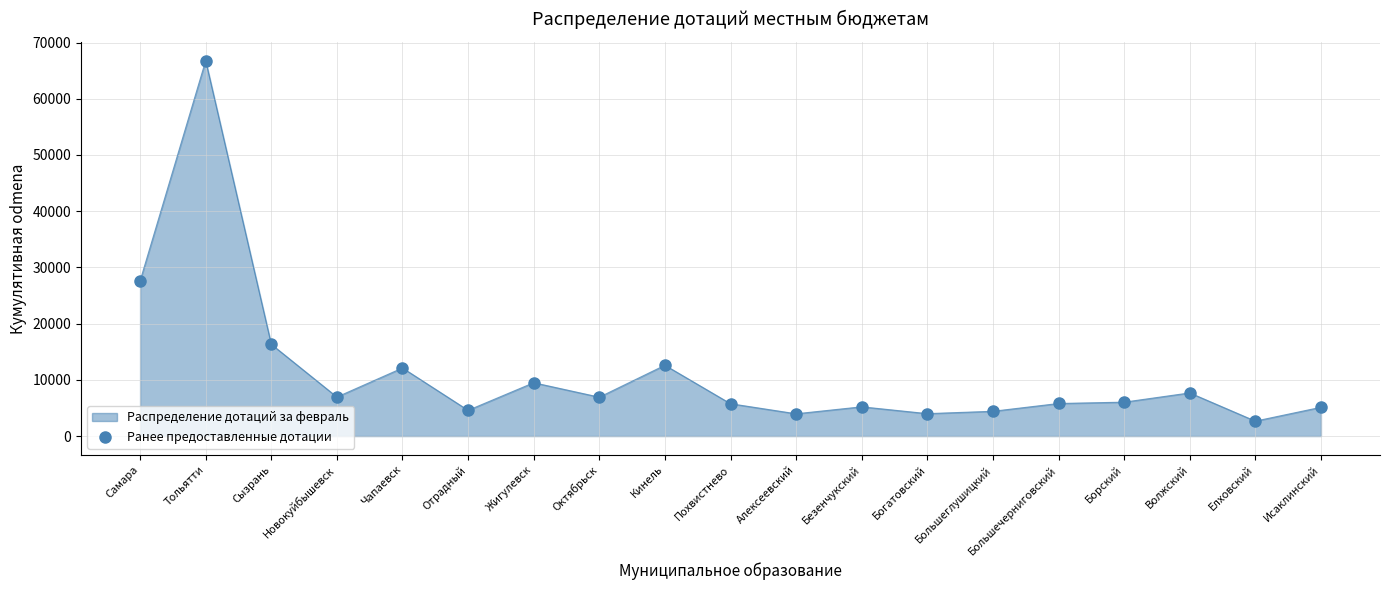

Which has a higher value, Октябрьск or Волжский?

Волжский